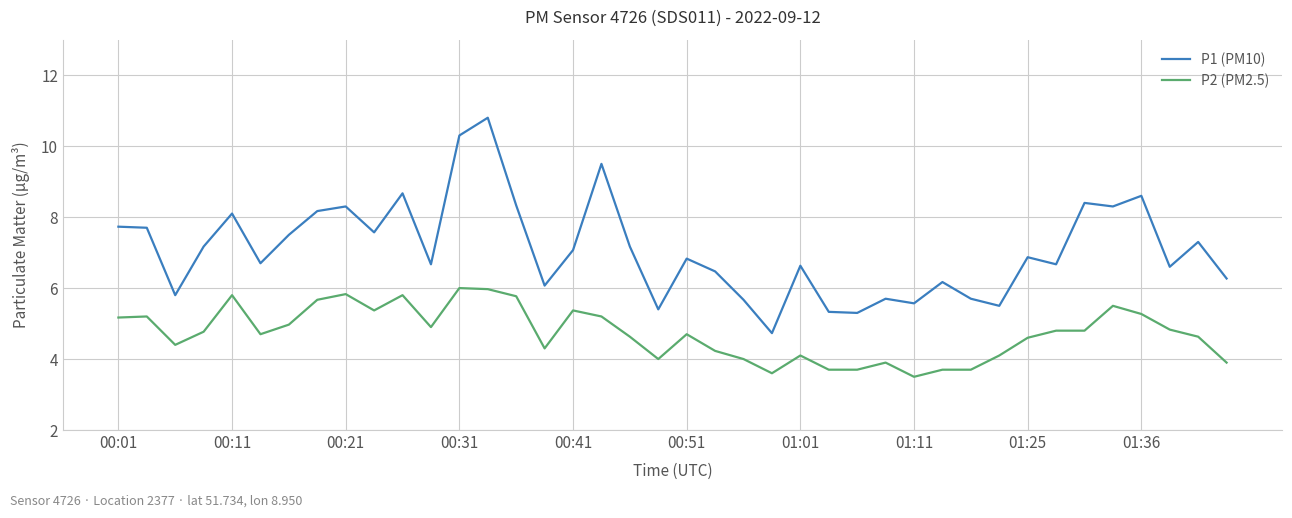

What is the greatest value displayed?

10.8